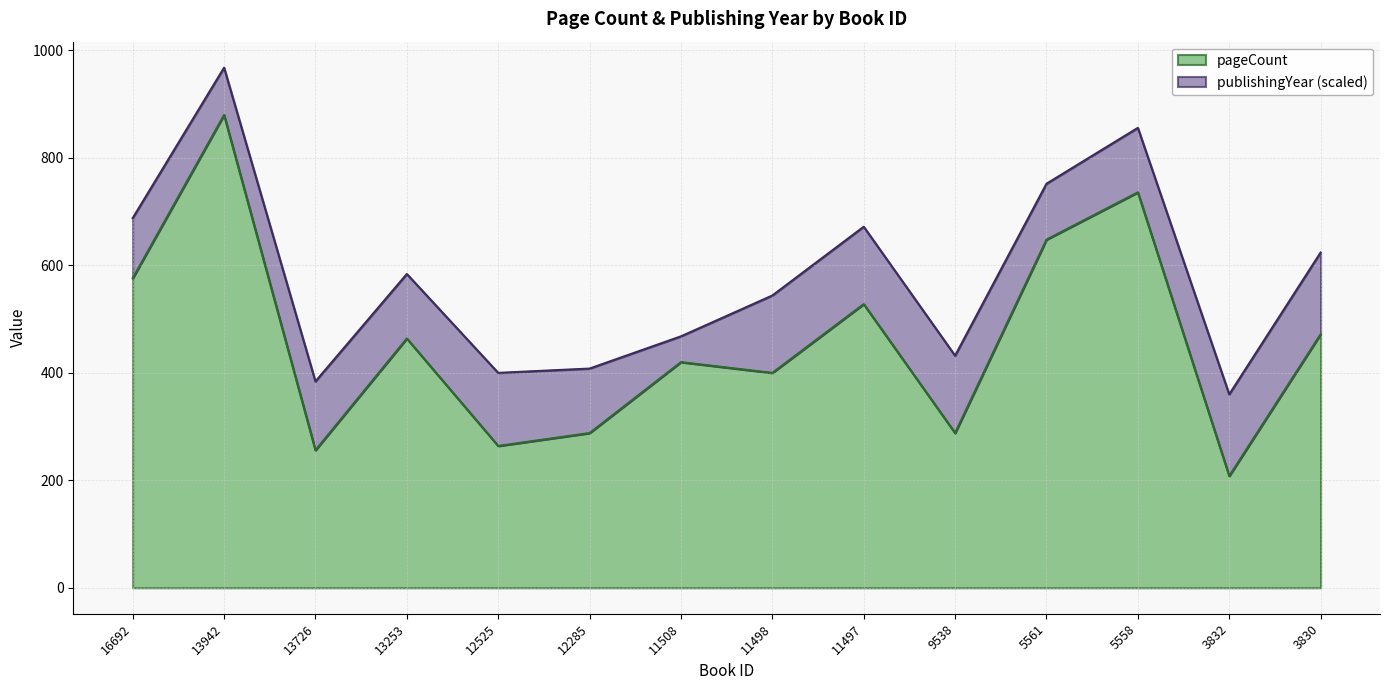

What is the difference between the maximum and minimum values?

672